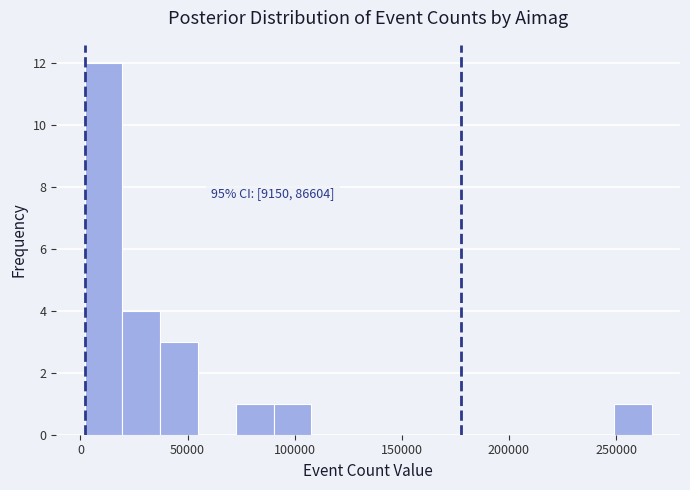

Around what value on the x-axis is the tallest bar? Give the approximate position of its centre, as read against the axis.

10000